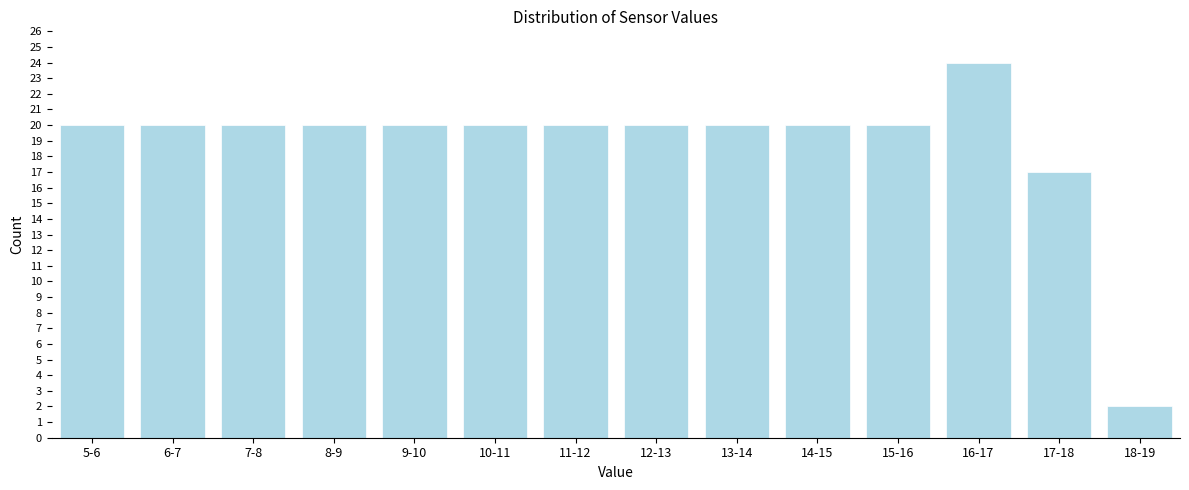

Reading right to left, list all the values displayed in this chart.

2	17	24	20	20	20	20	20	20	20	20	20	20	20